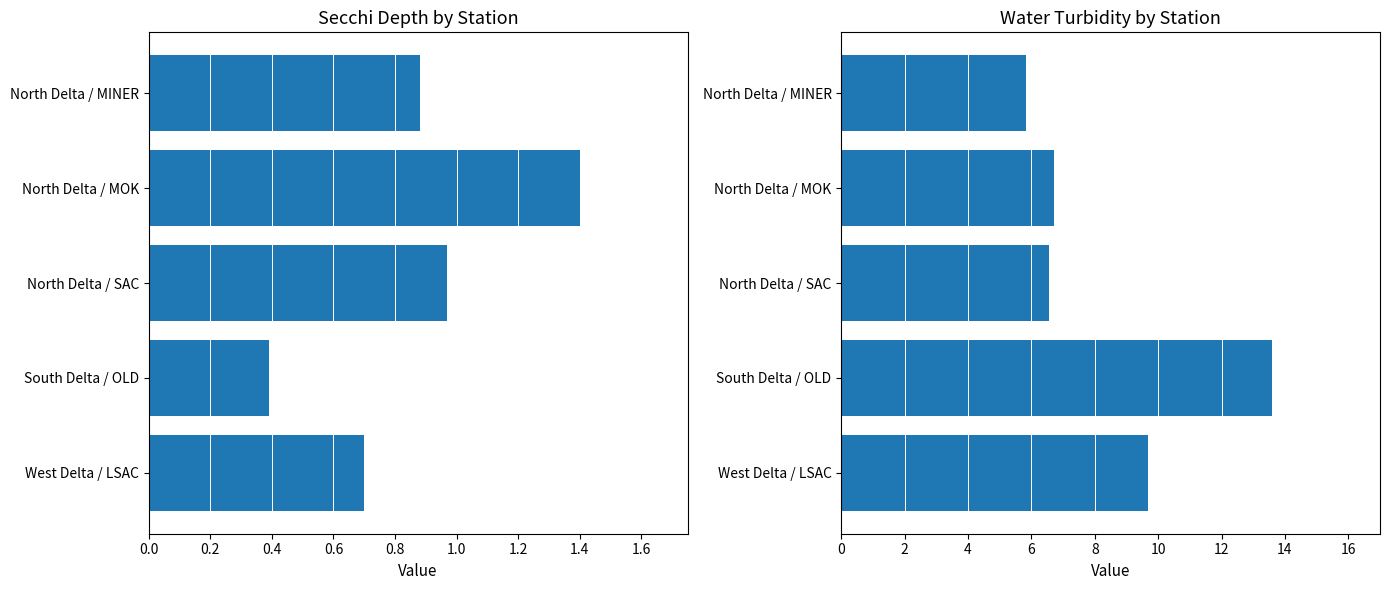

List the series in order of their peak value, lowest first.

Secchi, WaterTurbidity